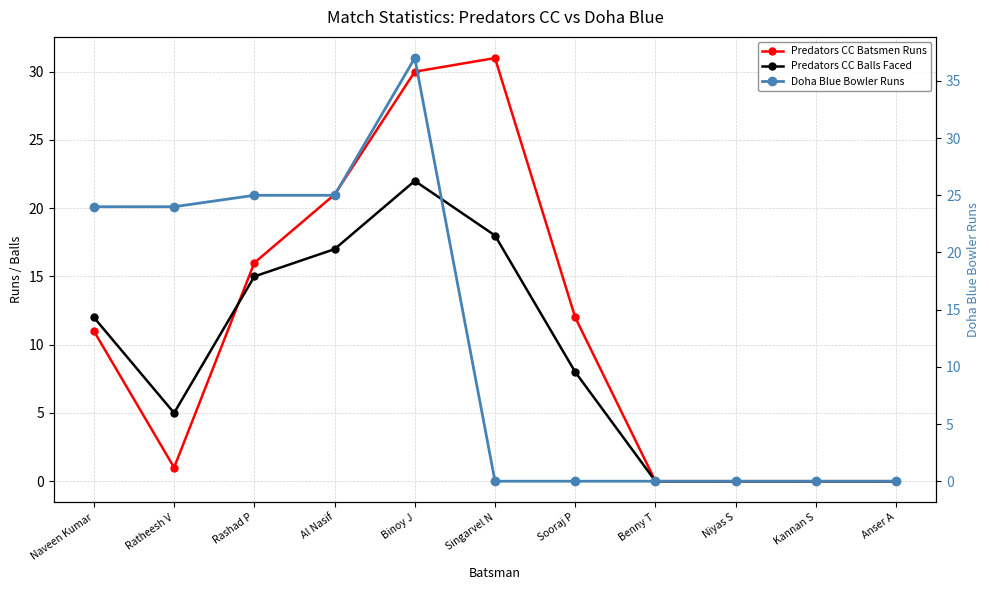

Which series has the largest range (max minus min)?

Doha Blue Bowler Runs